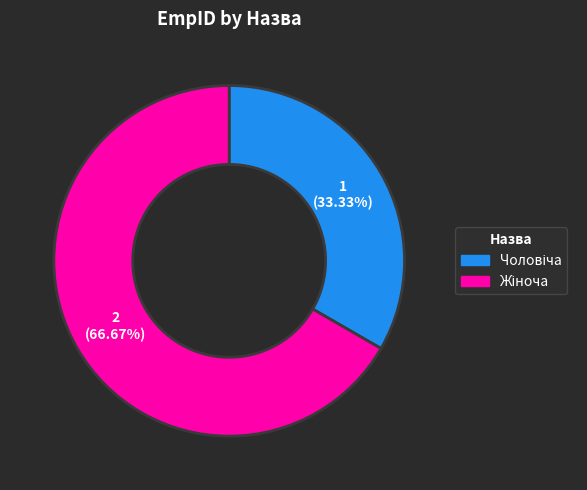

Is there a majority slice in this chart?

Yes